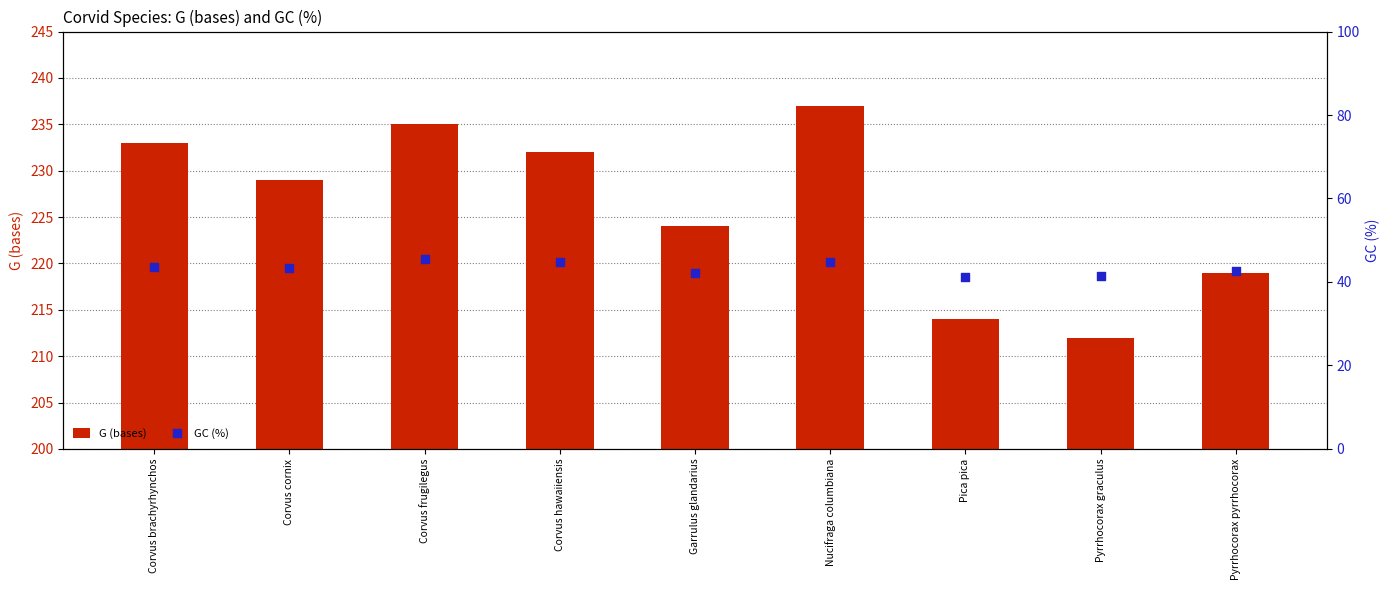

Is the value of G (bases) at Pyrrhocorax pyrrhocorax greater than the value of GC (%) at Pica pica?

Yes